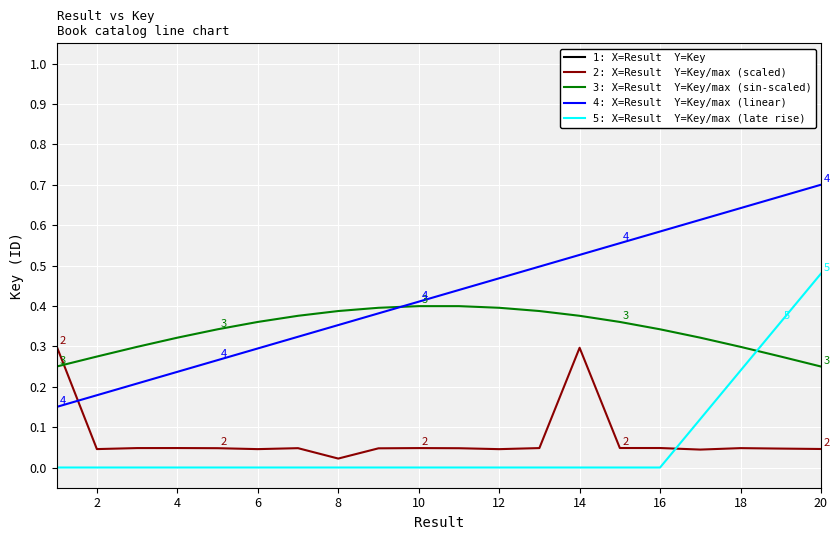

True or false: 4: X=Result  Y=Key/max (linear) and 1: X=Result  Y=Key intersect in this chart.

False